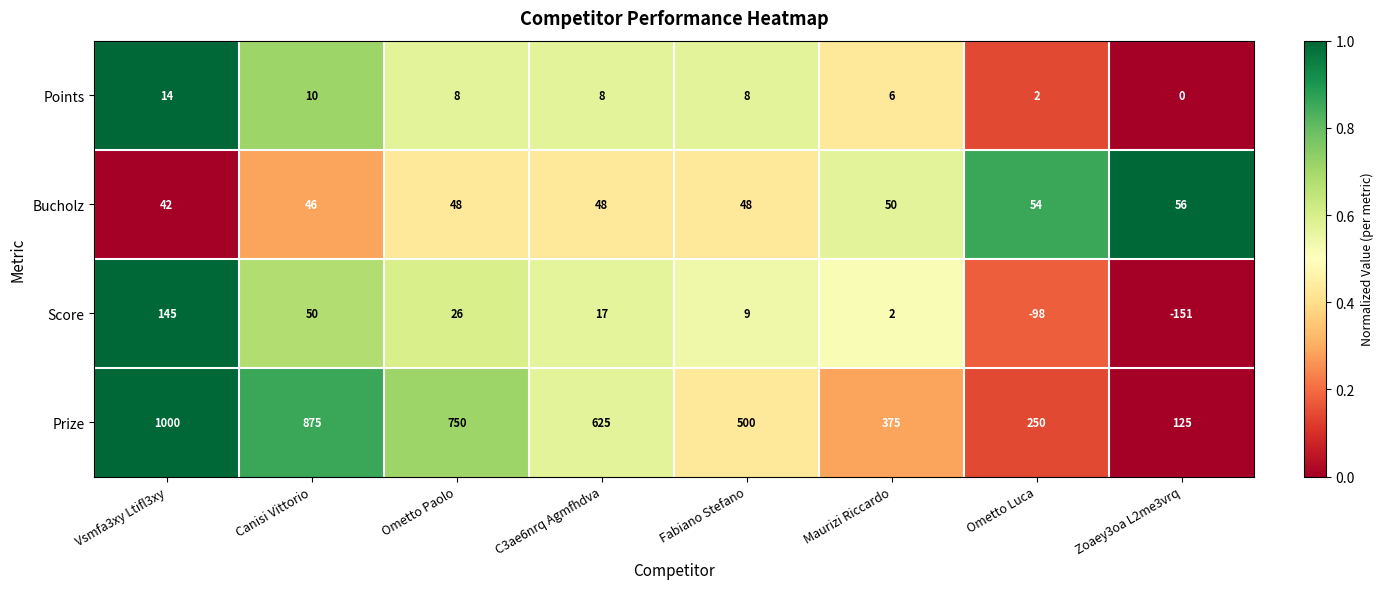

The Points series shows 6 at Maurizi Riccardo. True or false?

True